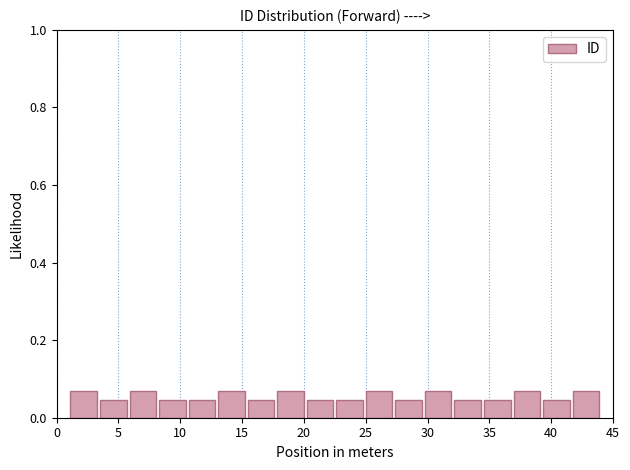

What is the height of the bar covering 10.5 to 13.0 on the x-axis? Neither the bar edges nor the heights are printed on the chart, so give them approximately, as read against the axes.

0.04